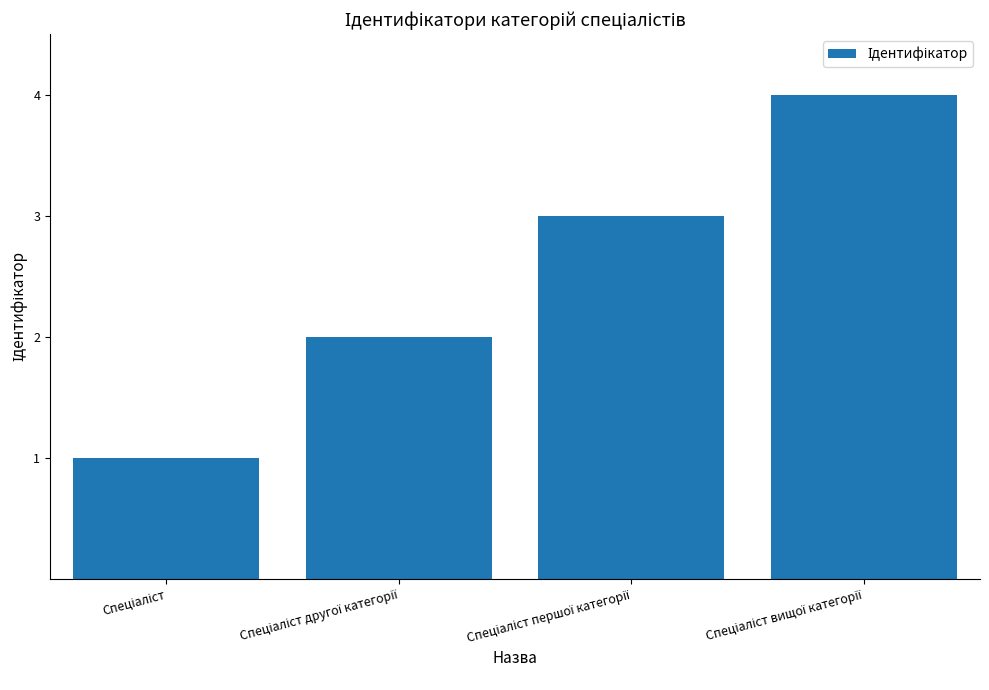

How many values are below 3?

2